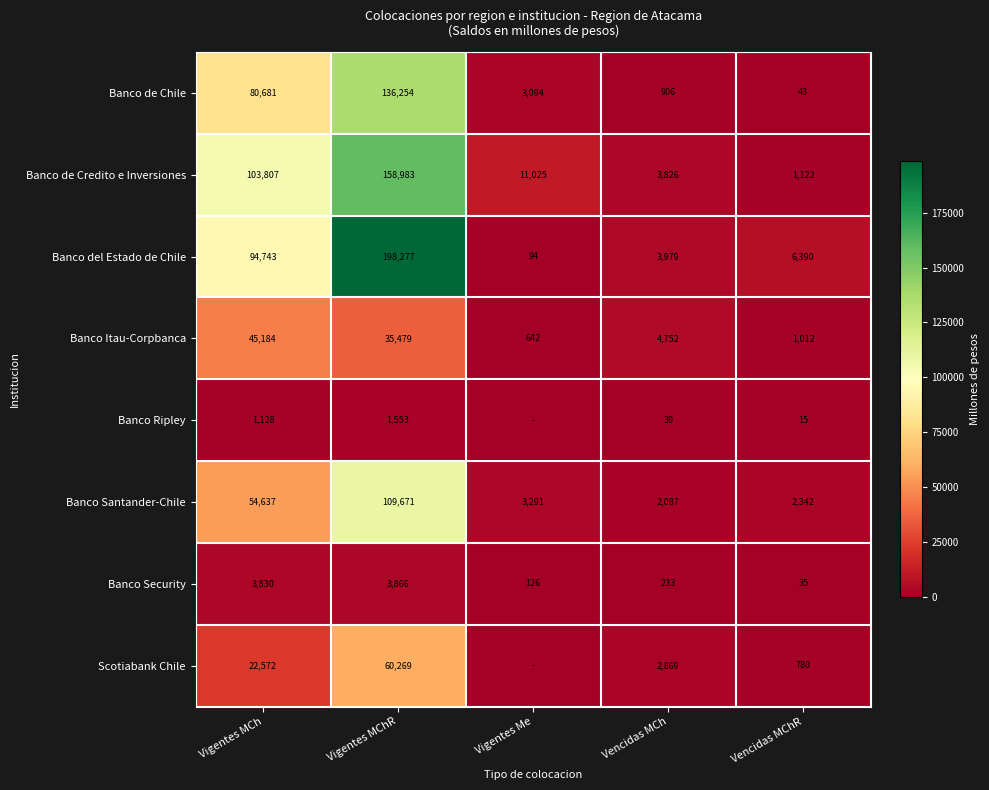

Is the value of Banco Santander-Chile at Vencidas MChR greater than the value of Banco Security at Vencidas MCh?

Yes